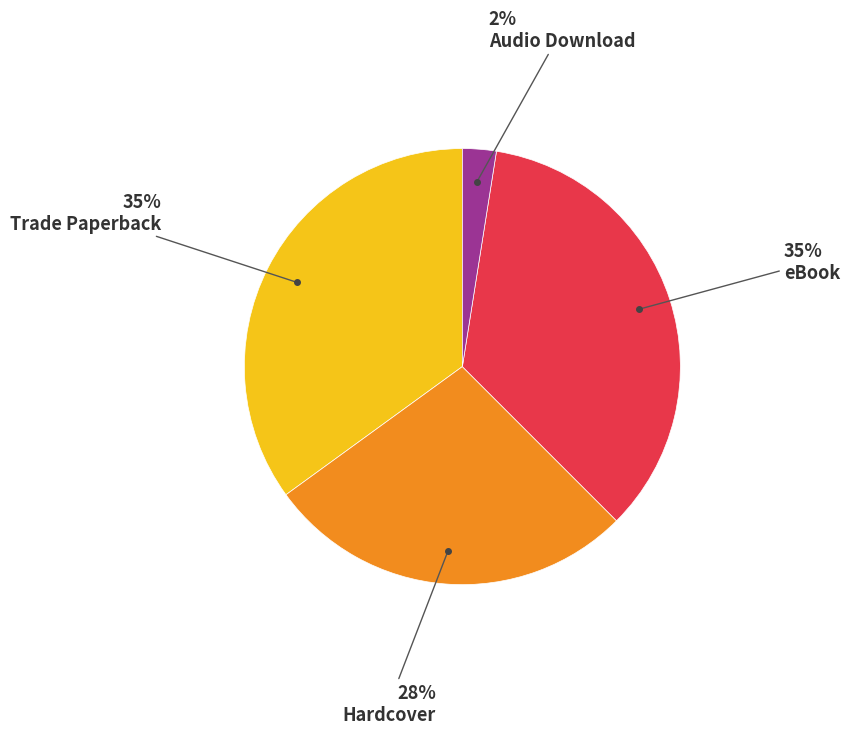

To the nearest percent, what is the average slice percentage?

25%